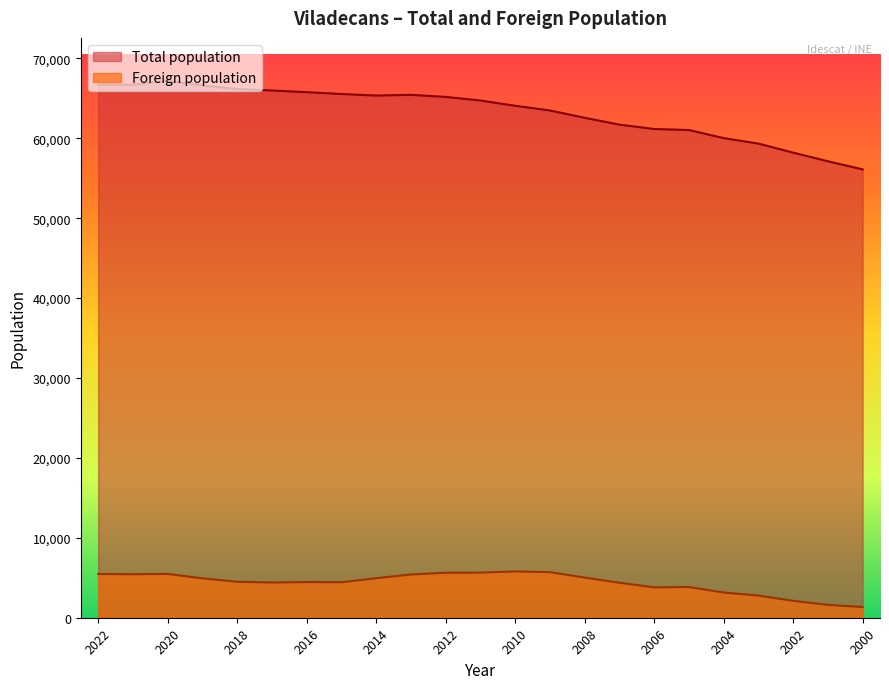

Is the value of Total population at 2014 greater than the value of Foreign population at 2010?

Yes